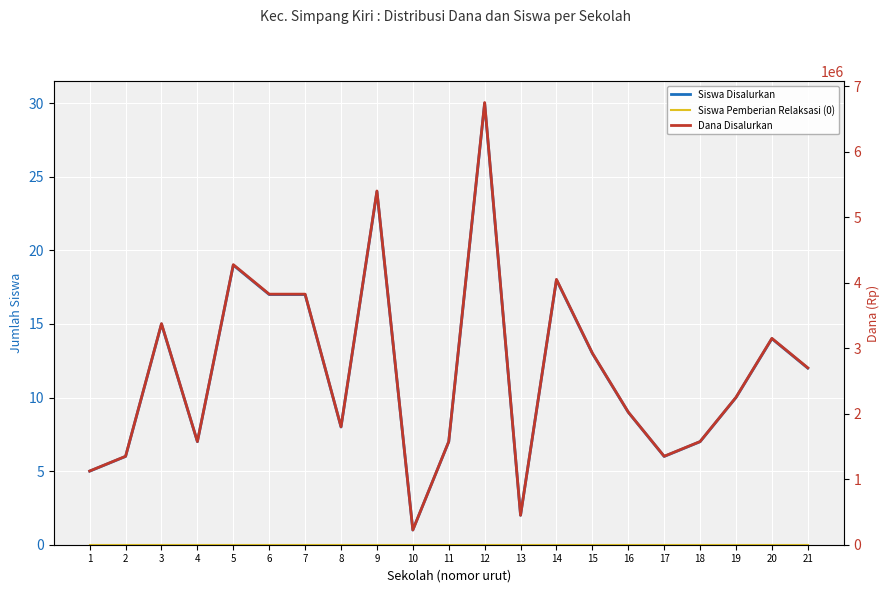

True or false: Siswa Disalurkan and Dana Disalurkan cross at least once.

False